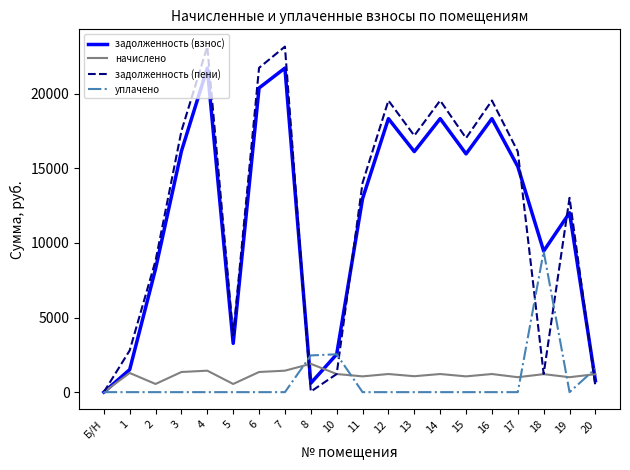

The начислено series shows 1001.9 at 17. True or false?

True